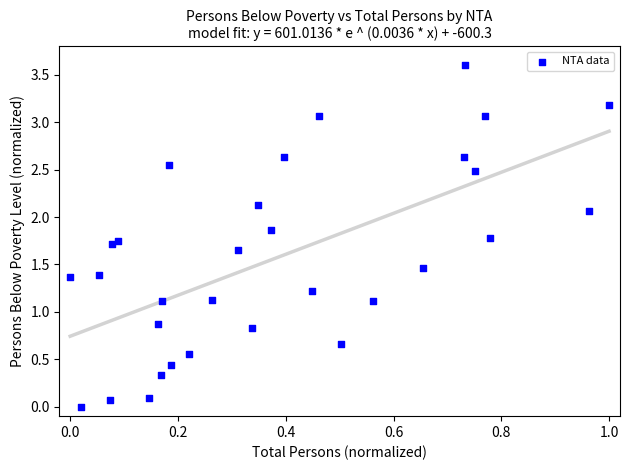

What is the range of X values (max minus min)?

1.0